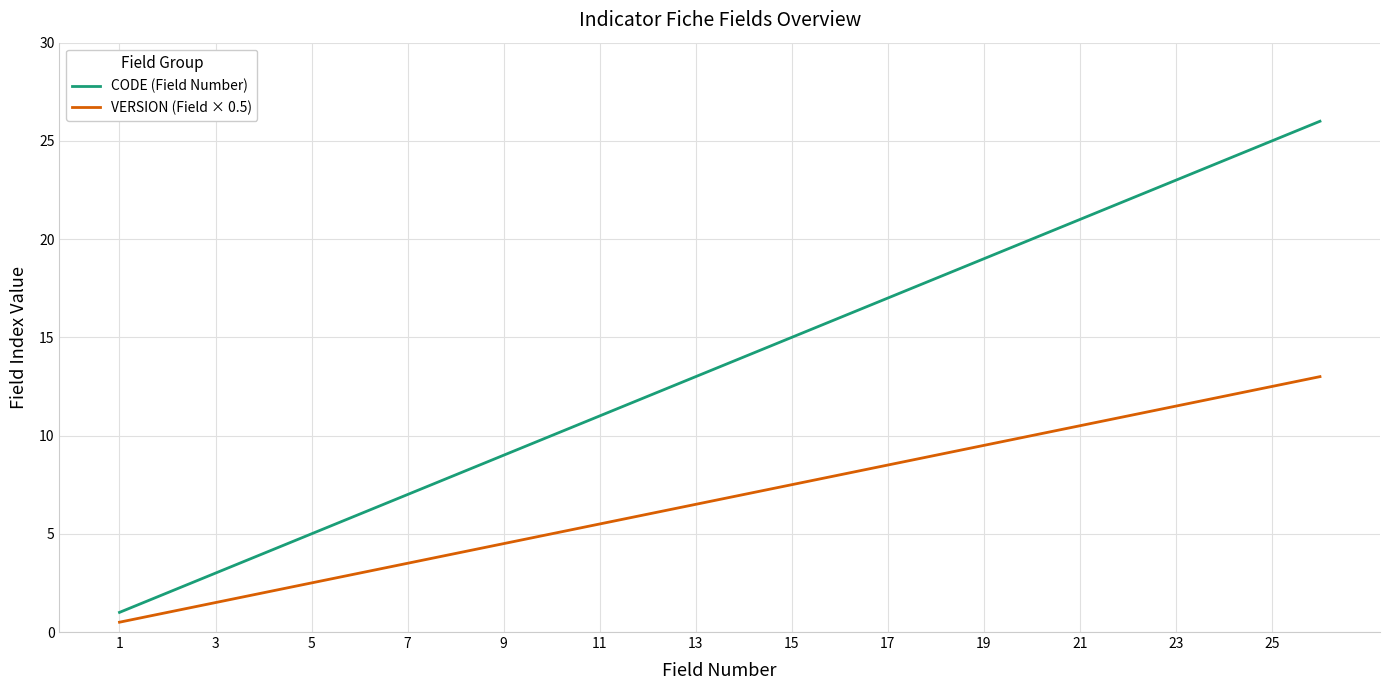

What is the average value of the CODE (Field Number) series?

13.5